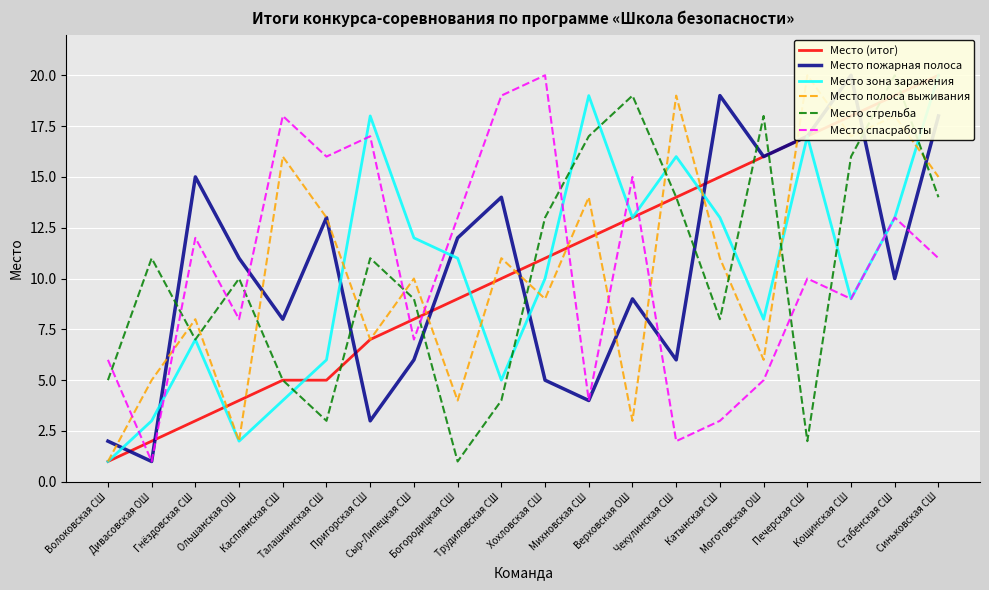

At which label does Место стрельба reach its peak?

Стабенская СШ